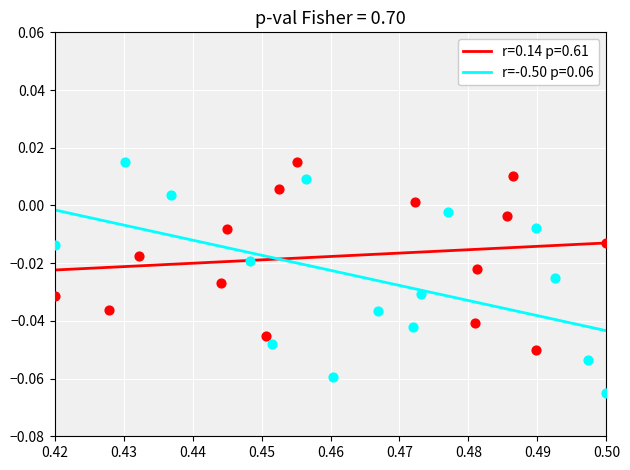

What are all the series names shown in the legend?

r=0.14 p=0.61, r=-0.50 p=0.06